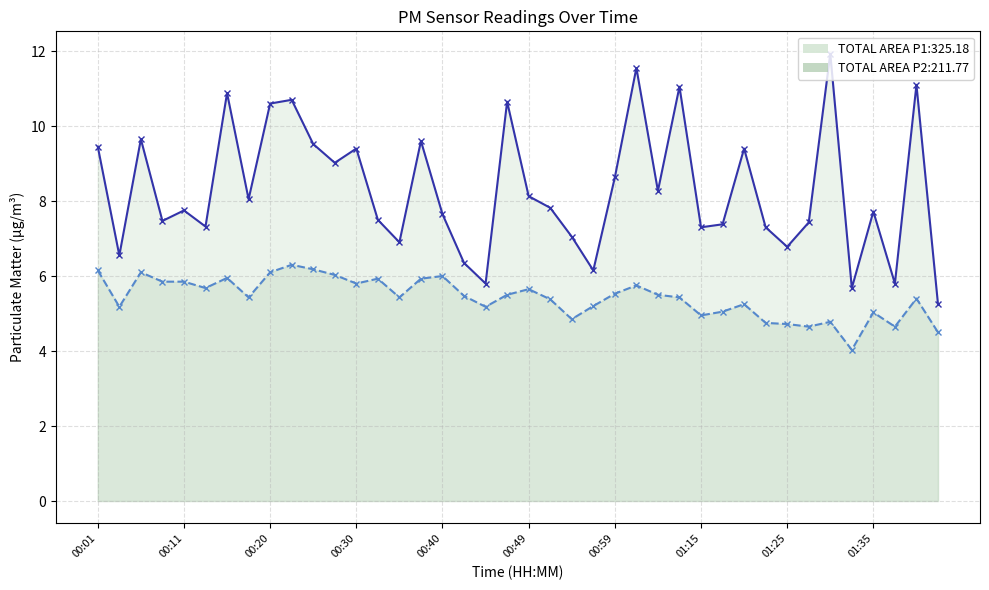

List the series in order of their overall mean, highest first.

P1, P2